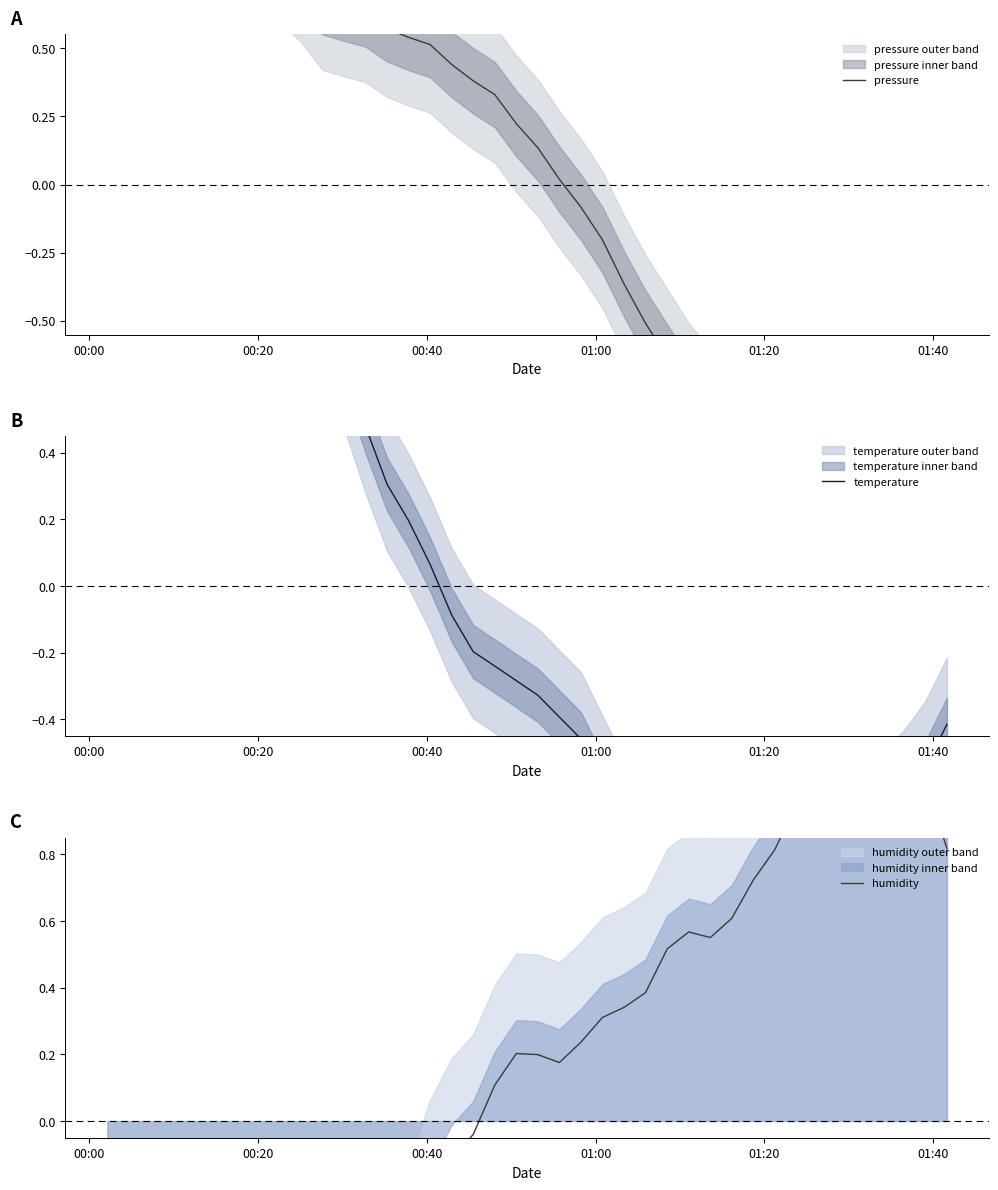

What is the smallest value displayed?

-1.9